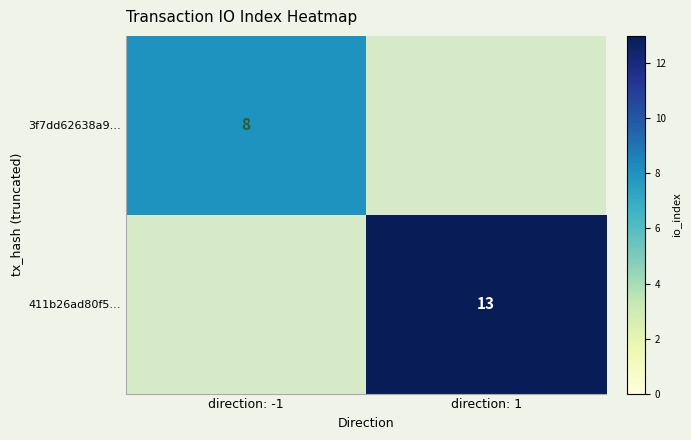

What is the total value across all series at direction: 1?

13